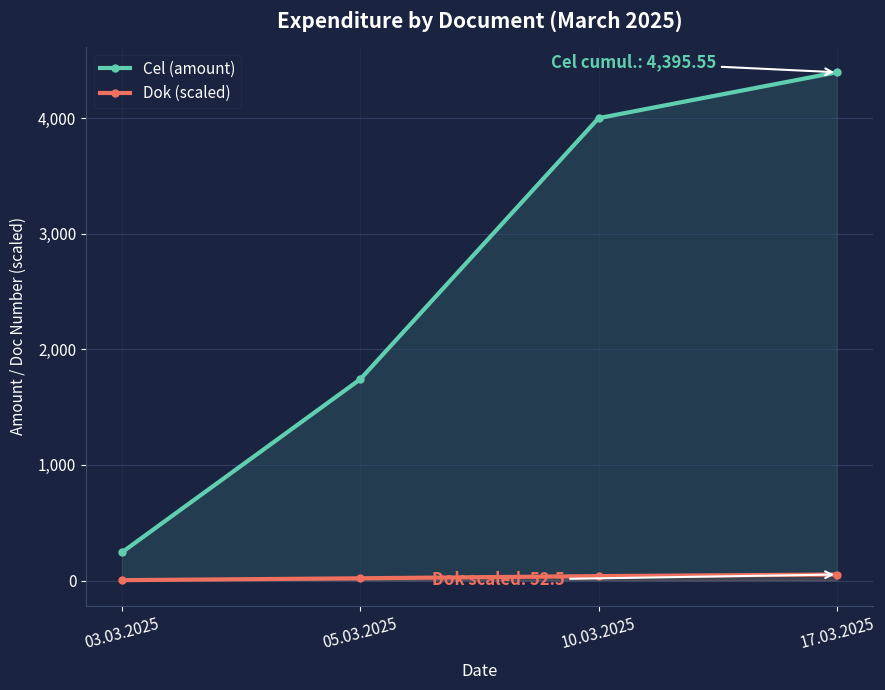

At which label does Cel (amount) first exceed 3999?

10.03.2025